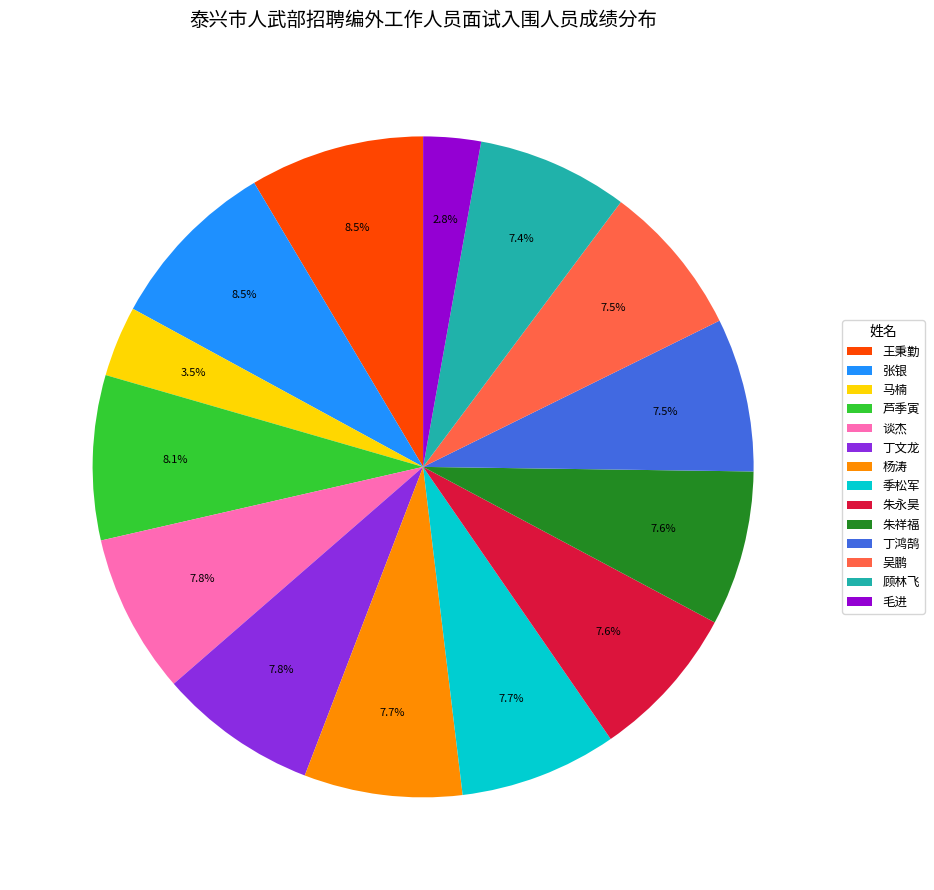

Combined, what portion of the pie is 马楠 and 吴鹏?

11.0%